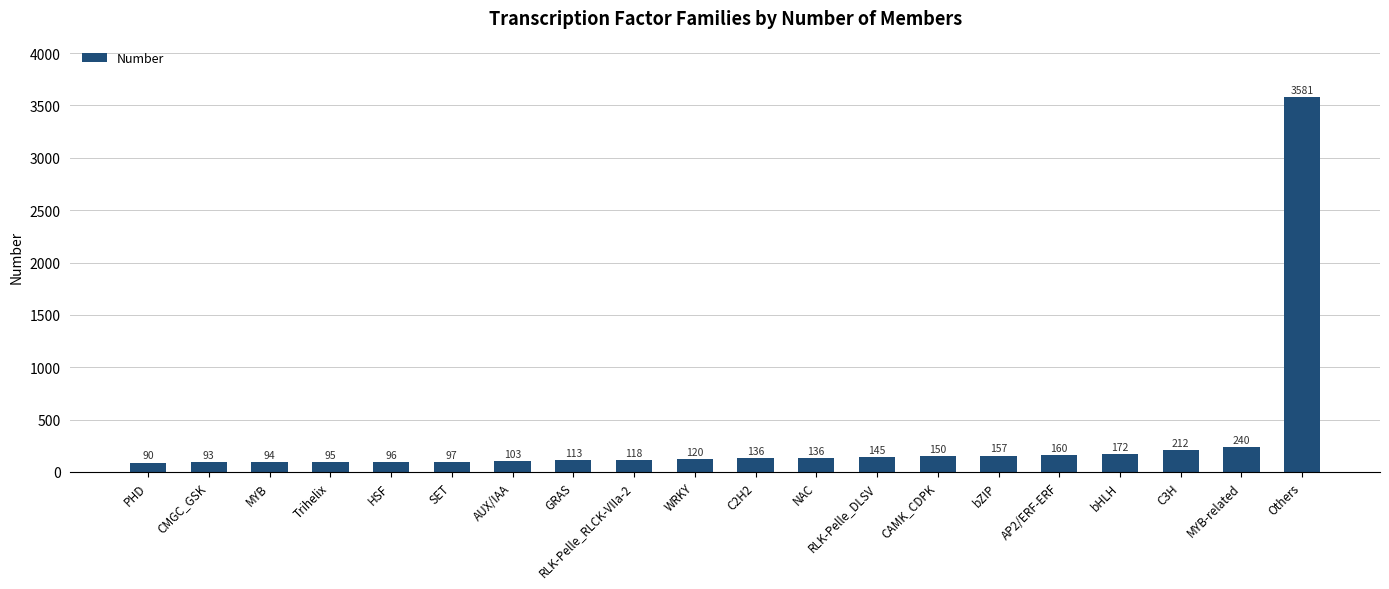

At which category does the chart reach its peak across all series?

Others